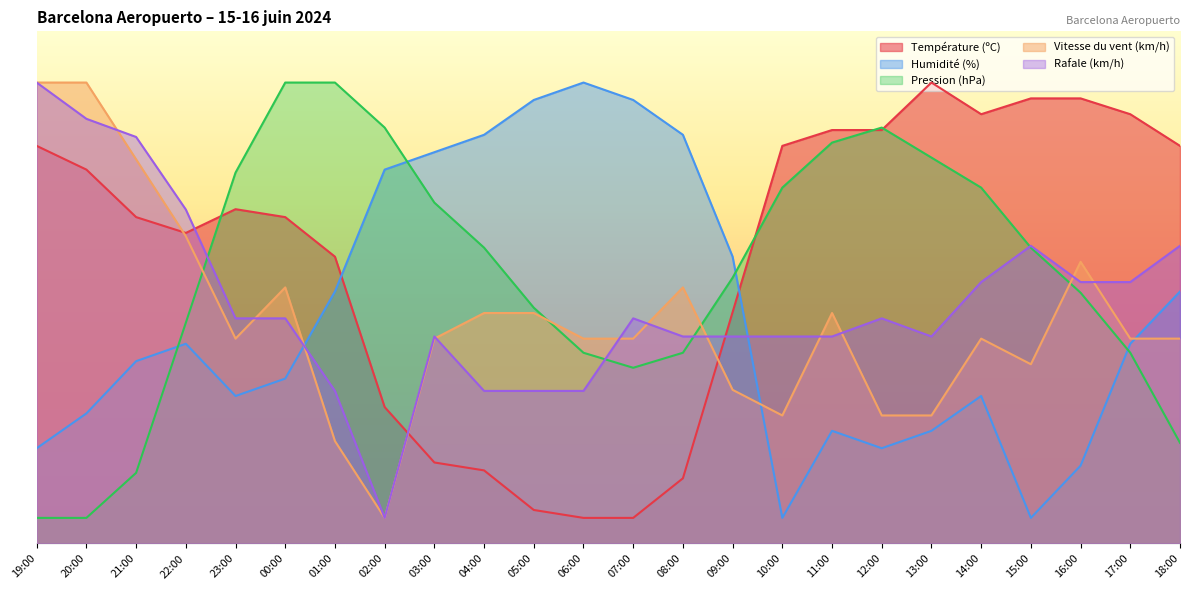

Which series ends up on top after the final intersection of Vitesse du vent (km/h) and Température (ºC)?

Température (ºC)